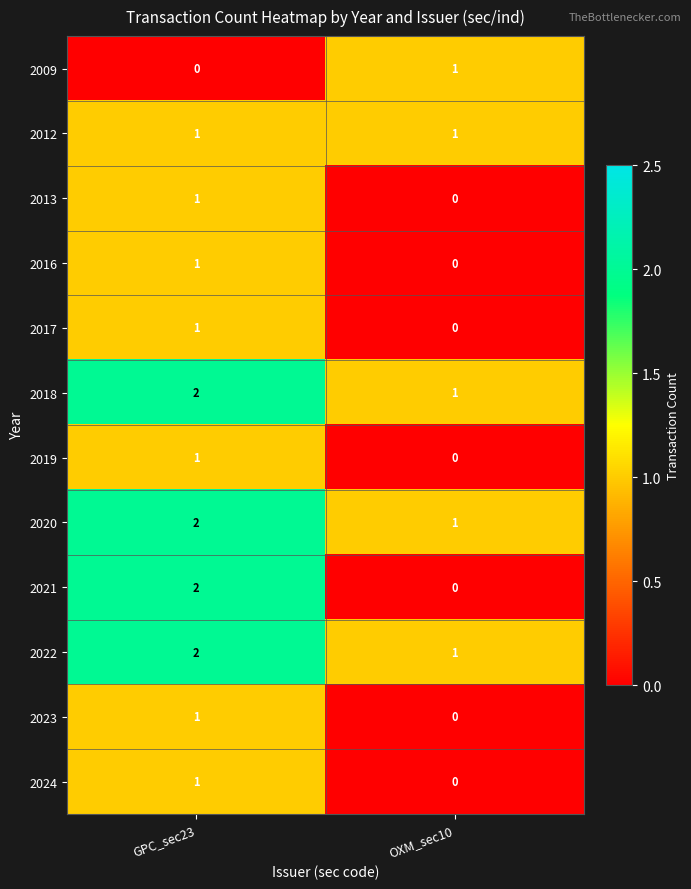

What is the greatest value displayed?

2